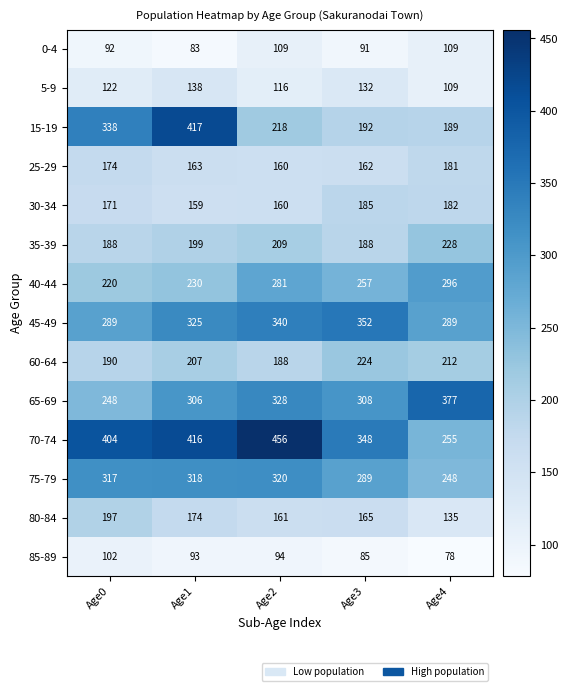

At how many categories does at least one series exceed 302?

5